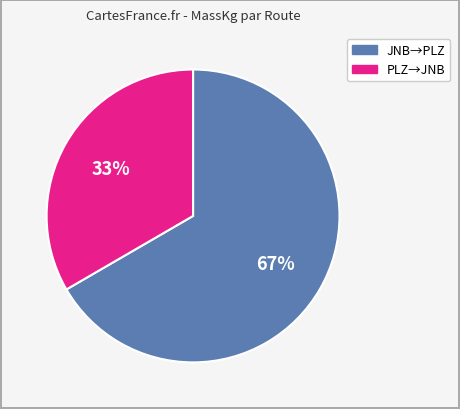

Is there any slice that represents more than half of the pie?

Yes